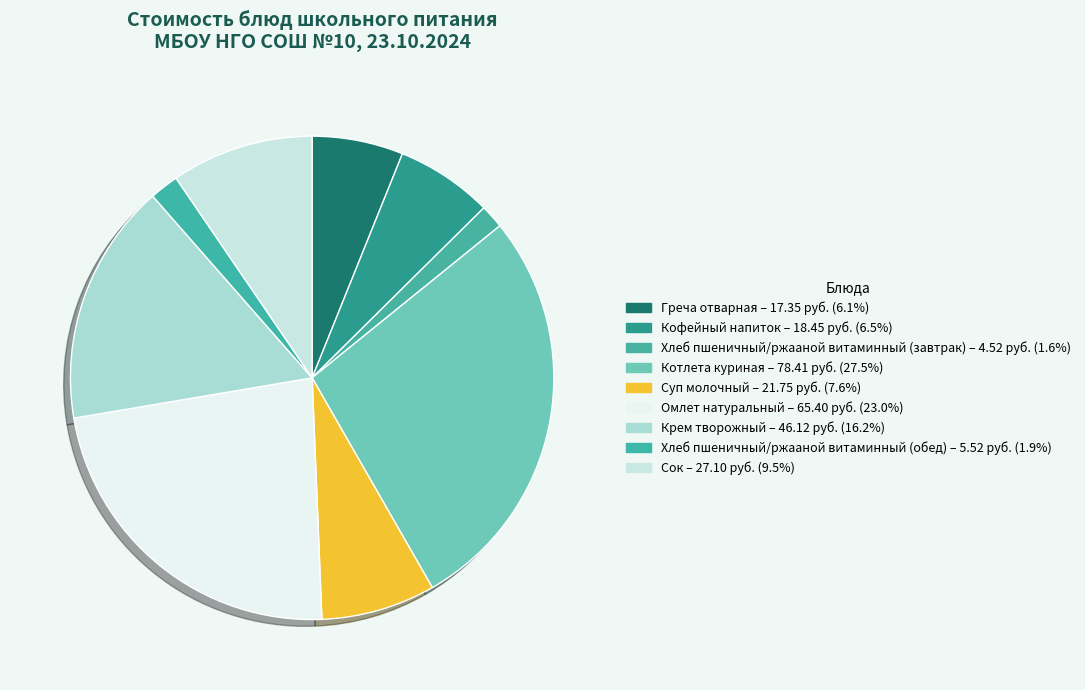

How much of the chart is everything except Суп молочный?

92.4%